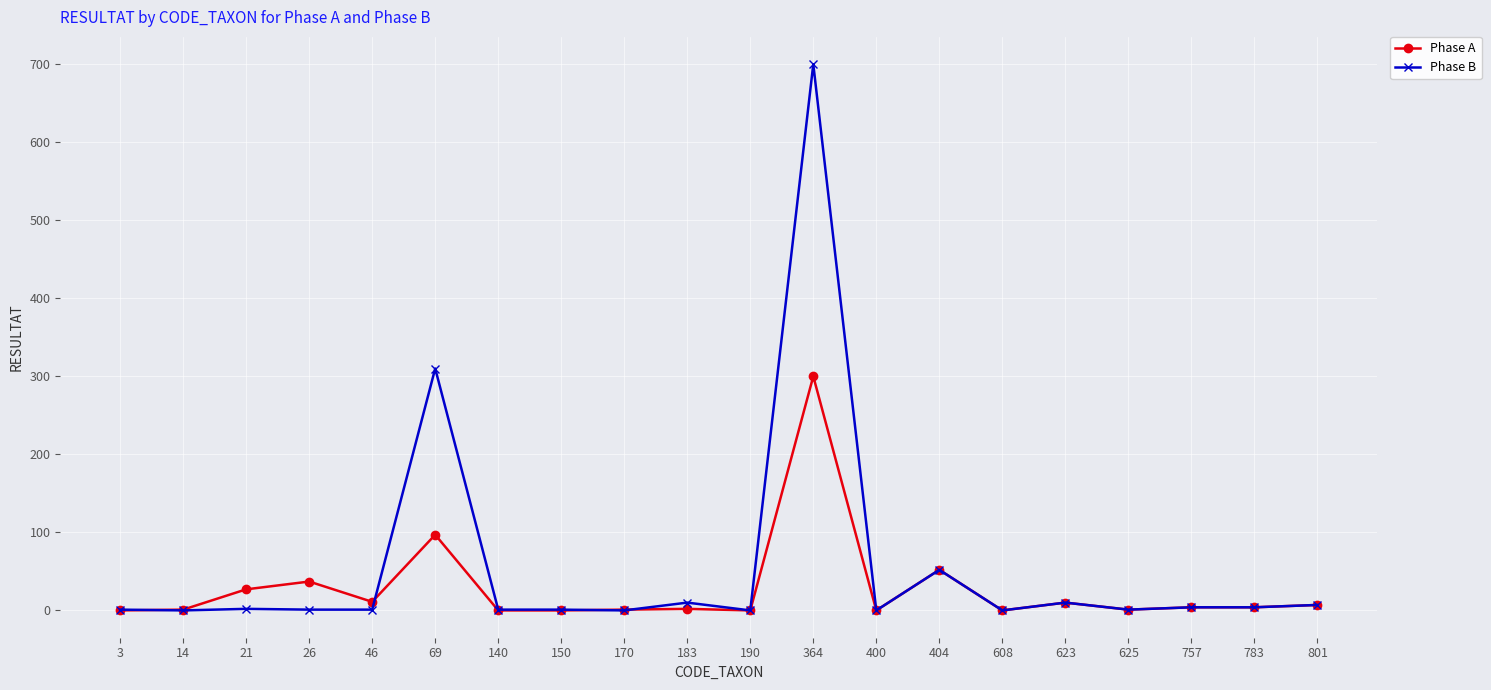

Rank the series at 183 from lowest to highest value.

Phase A, Phase B